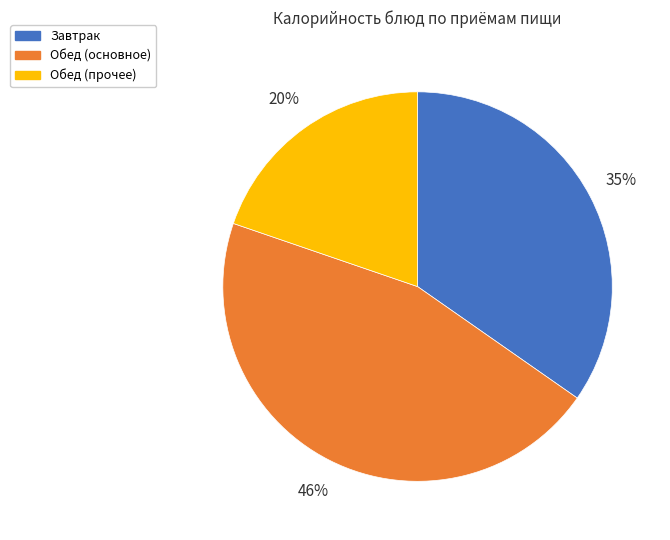

How many slices are in this pie chart?

3